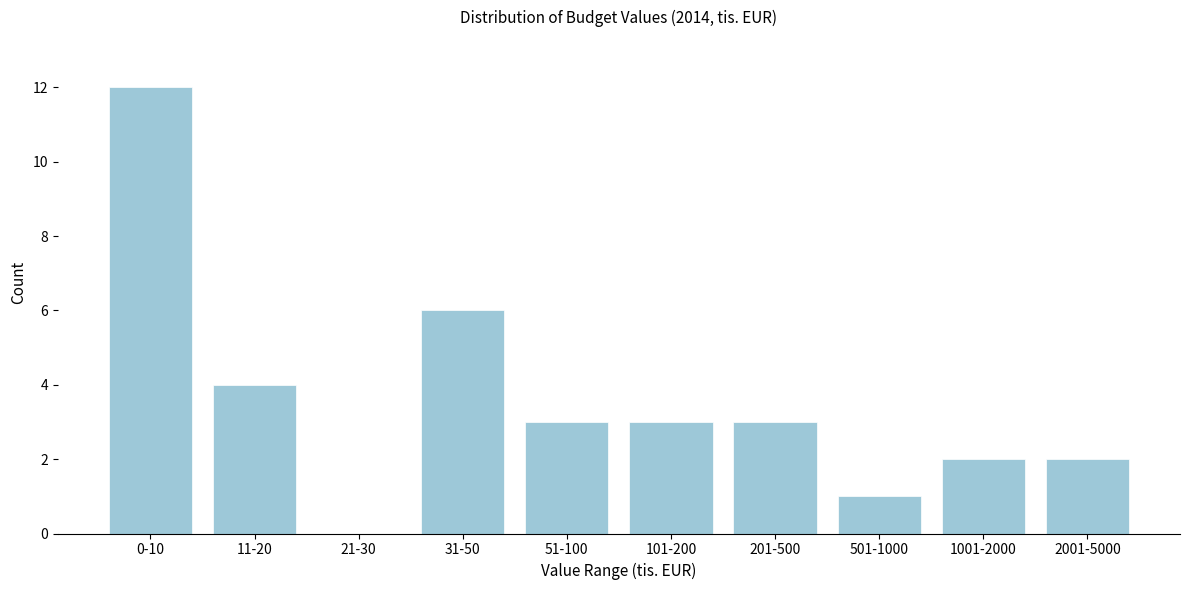

Reading right to left, extract all data points from this chart.

2001-5000=2	1001-2000=2	501-1000=1	201-500=3	101-200=3	51-100=3	31-50=6	21-30=0	11-20=4	0-10=12